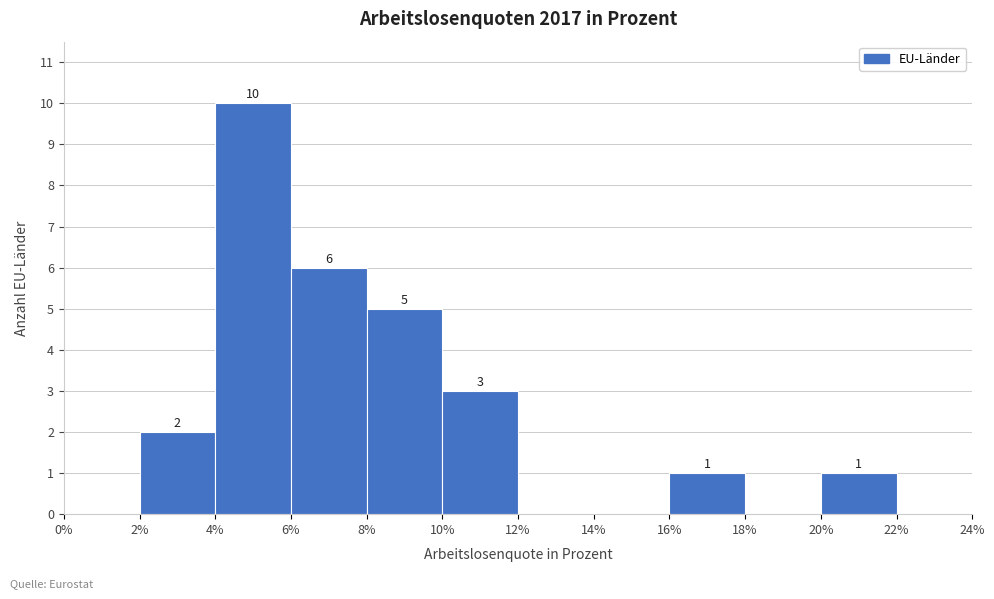

Which range on the x-axis has the tallest bar?

4% to 6%